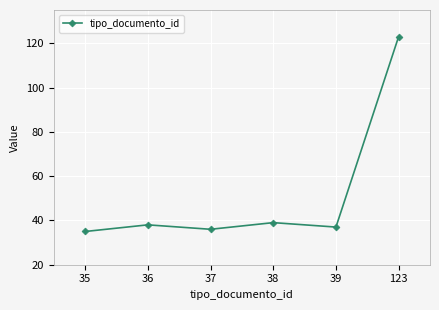

List the labels in order of value, largest first.

123, 38, 36, 39, 37, 35